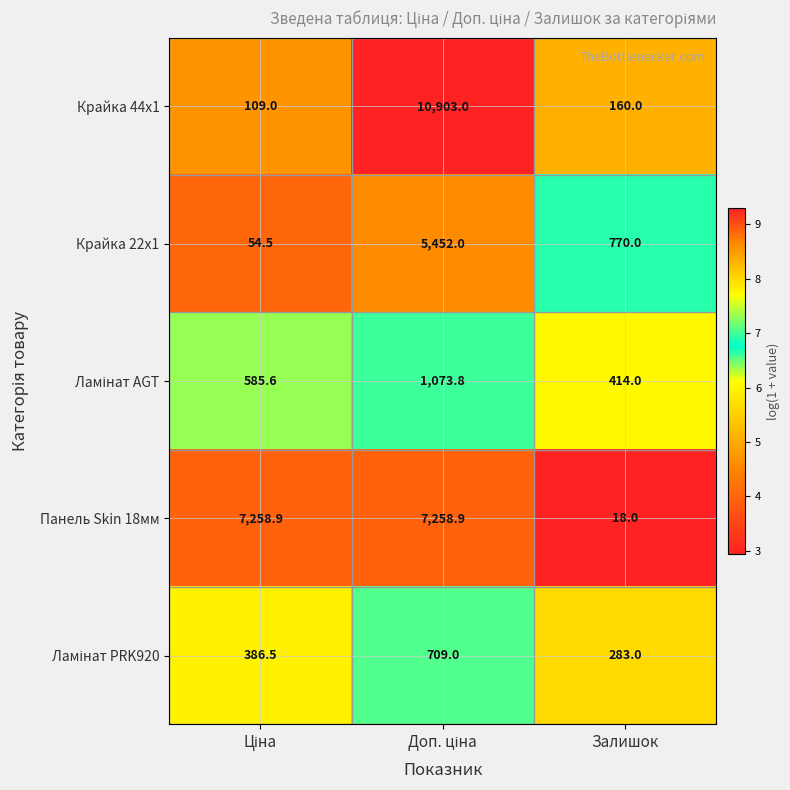

Which series has the largest range (max minus min)?

Крайка 44x1